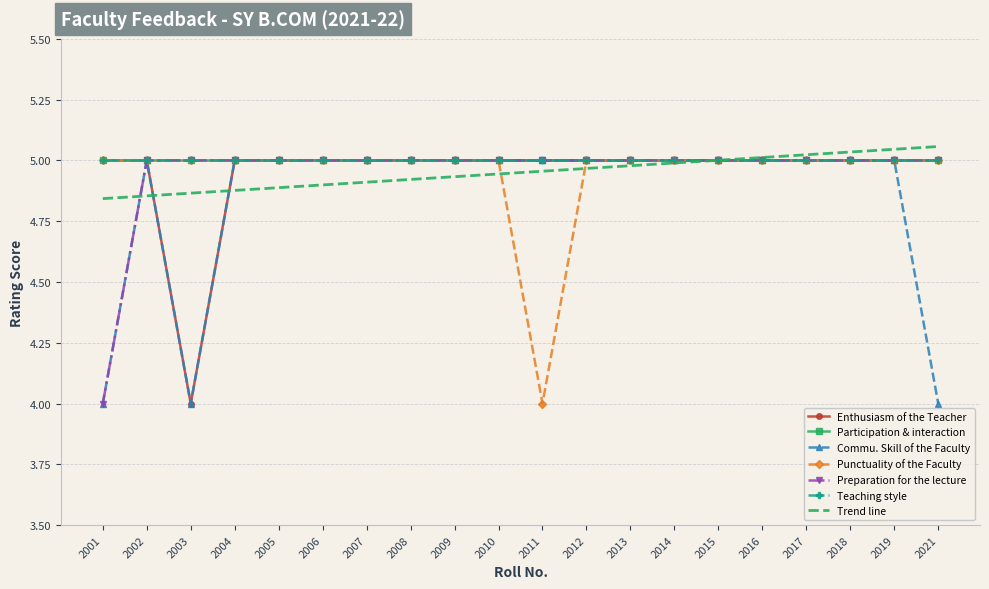

Between 2010 and 2001, which is larger?

2010